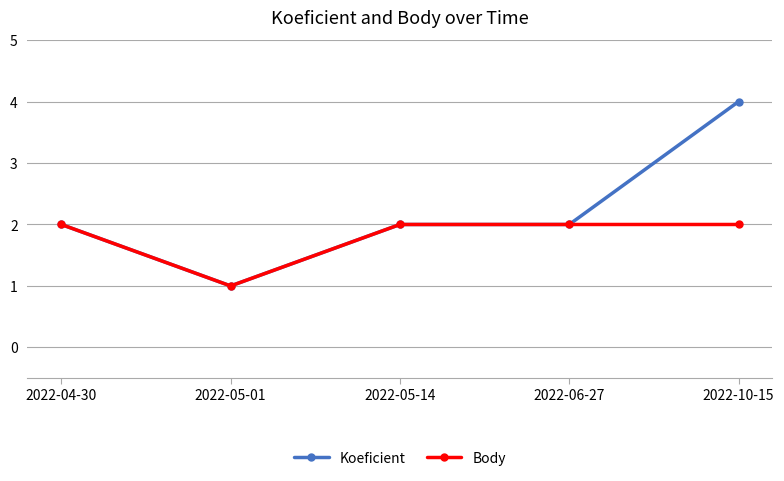

Count the Koeficient values in the range 2 to 3.

3